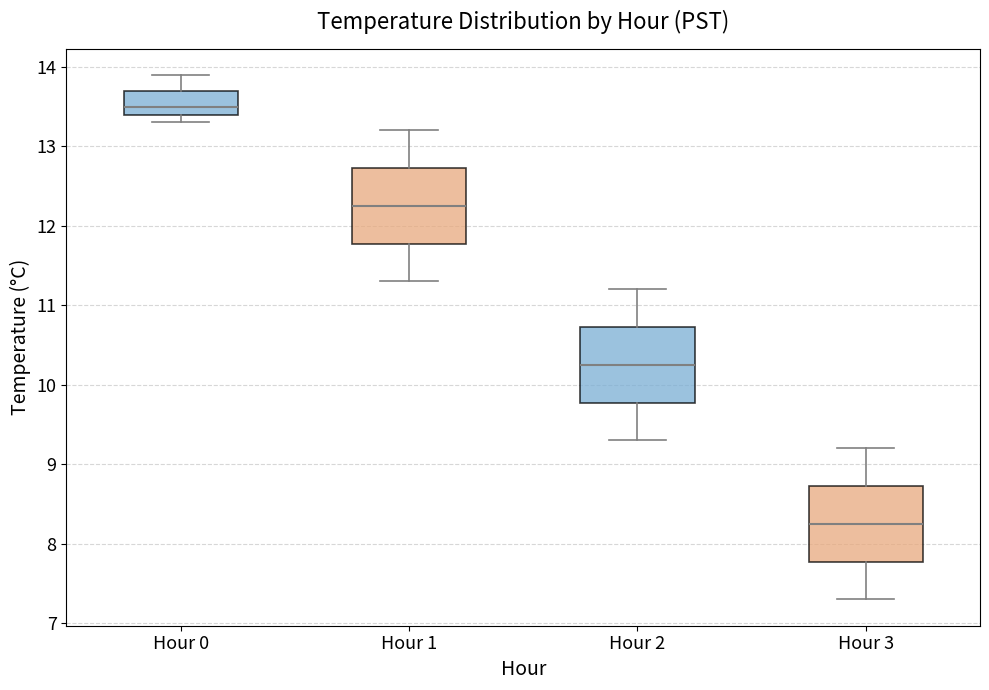

Reading left to right, read every box against the y-axis: the position of its median line, the range the box covers, and the ends of its whiskers. The values are not printed on the chart, so give them approximately, as read against the axis.

Hour 0: median 13.5, box 13.4 to 13.7, whiskers 13.3 to 13.9
Hour 1: median 12.3, box 11.8 to 12.7, whiskers 11.3 to 13.2
Hour 2: median 10.3, box 9.8 to 10.7, whiskers 9.3 to 11.2
Hour 3: median 8.3, box 7.8 to 8.7, whiskers 7.3 to 9.2